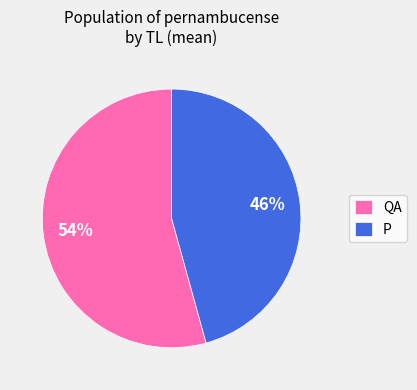

Is the sum of QA and P greater than half?

Yes